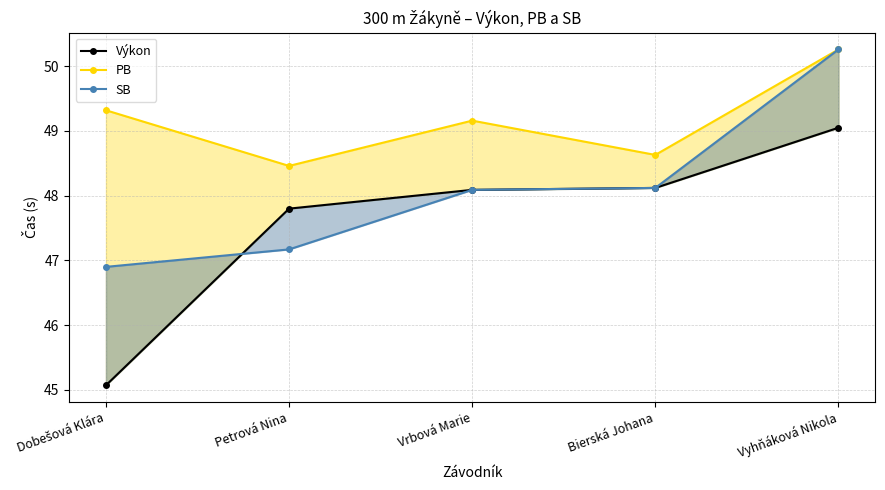

True or false: SB has more than 2 interior local peaks.

False